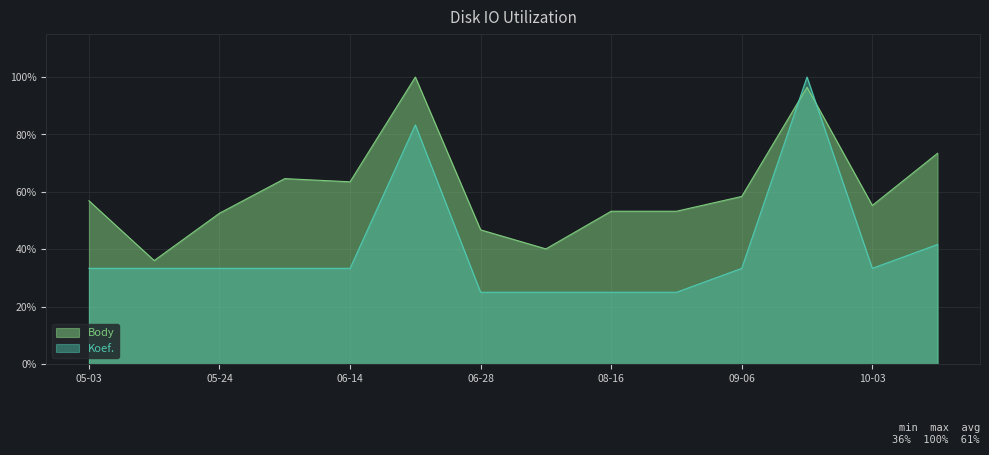

What are all the series names shown in the legend?

Body, Koef.